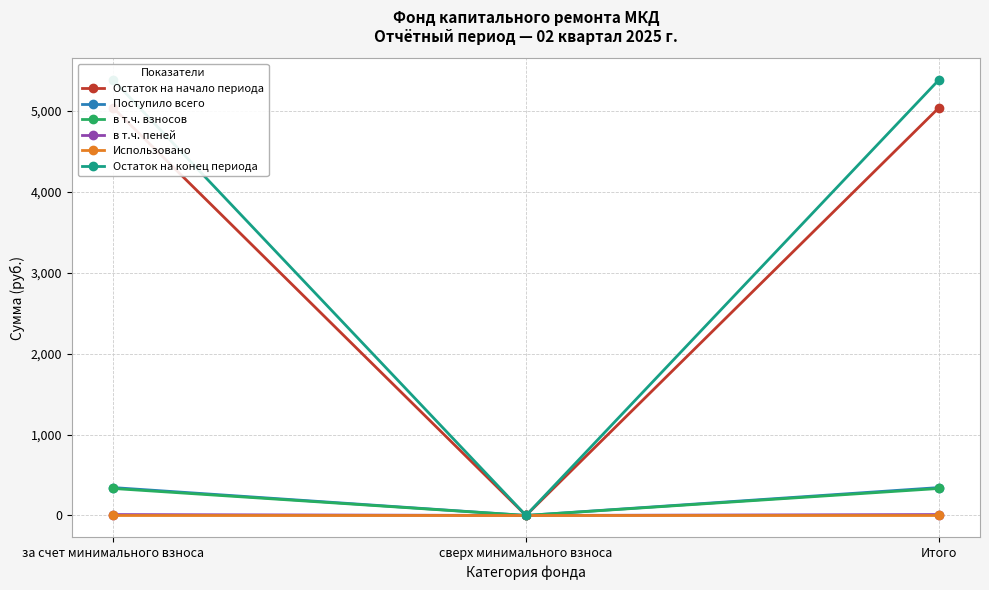

What is the approximate value of в т.ч. пеней at Итого?

11.1